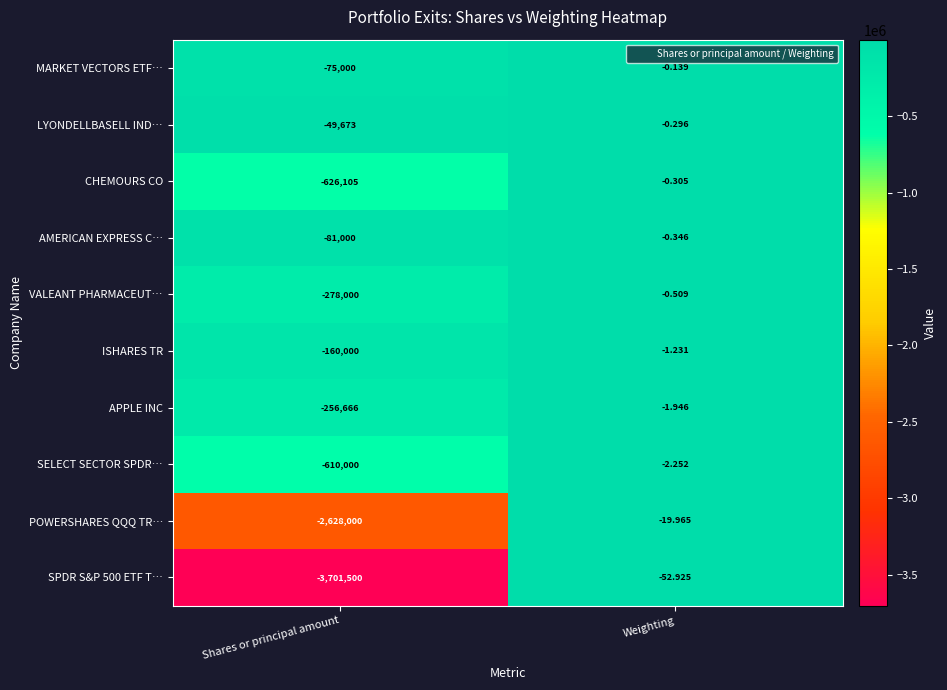

List the labels in order of APPLE INC value, smallest first.

Shares or principal amount, Weighting